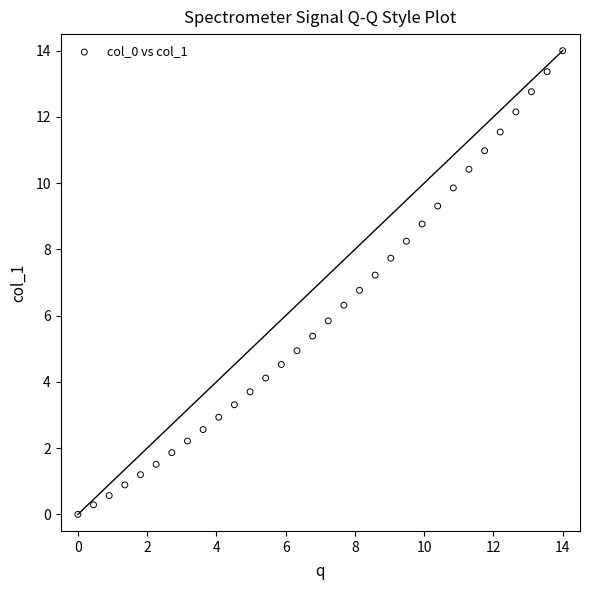

What is the range of Y values (max minus min)?

14.0